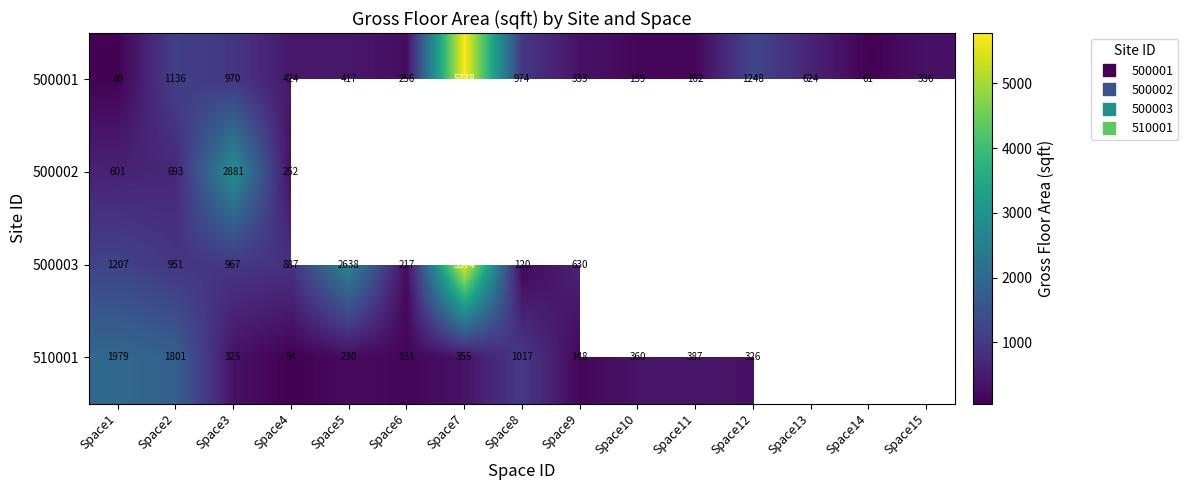

Rank the categories by 500003 value from lowest to highest.

Space8, Space6, Space9, Space4, Space2, Space3, Space1, Space5, Space7, Space10, Space11, Space12, Space13, Space14, Space15